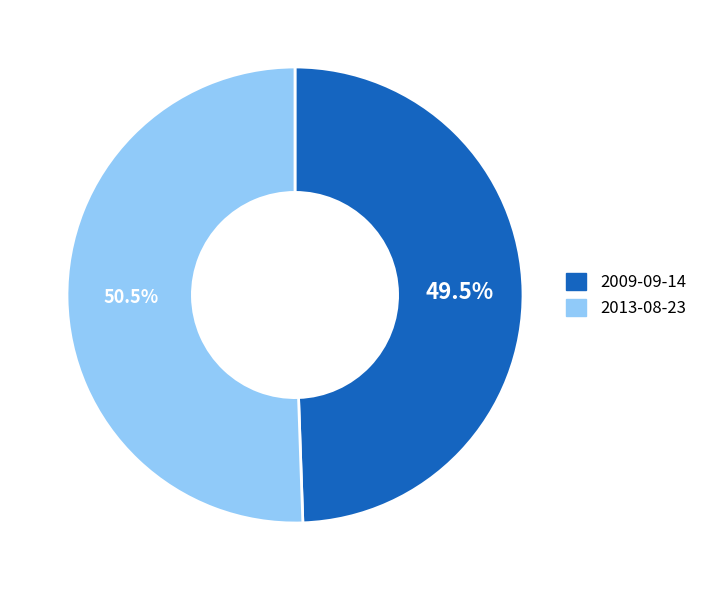

To the nearest percent, what is the difference between the largest and smallest slice percentages?

1%